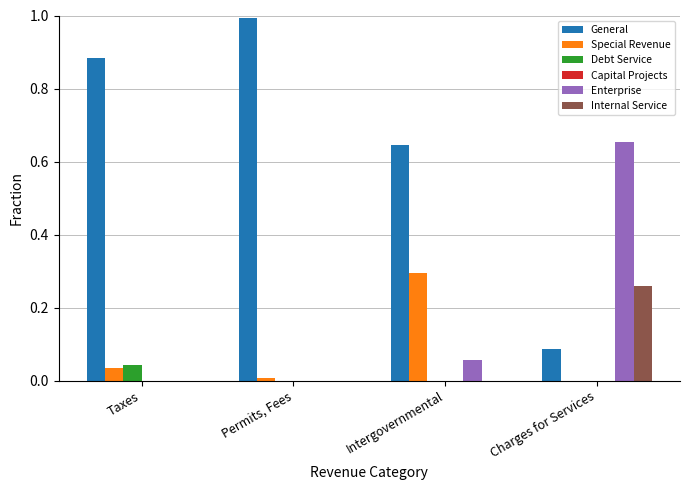

Is it true that General equals 1.0 at Intergovernmental?

False